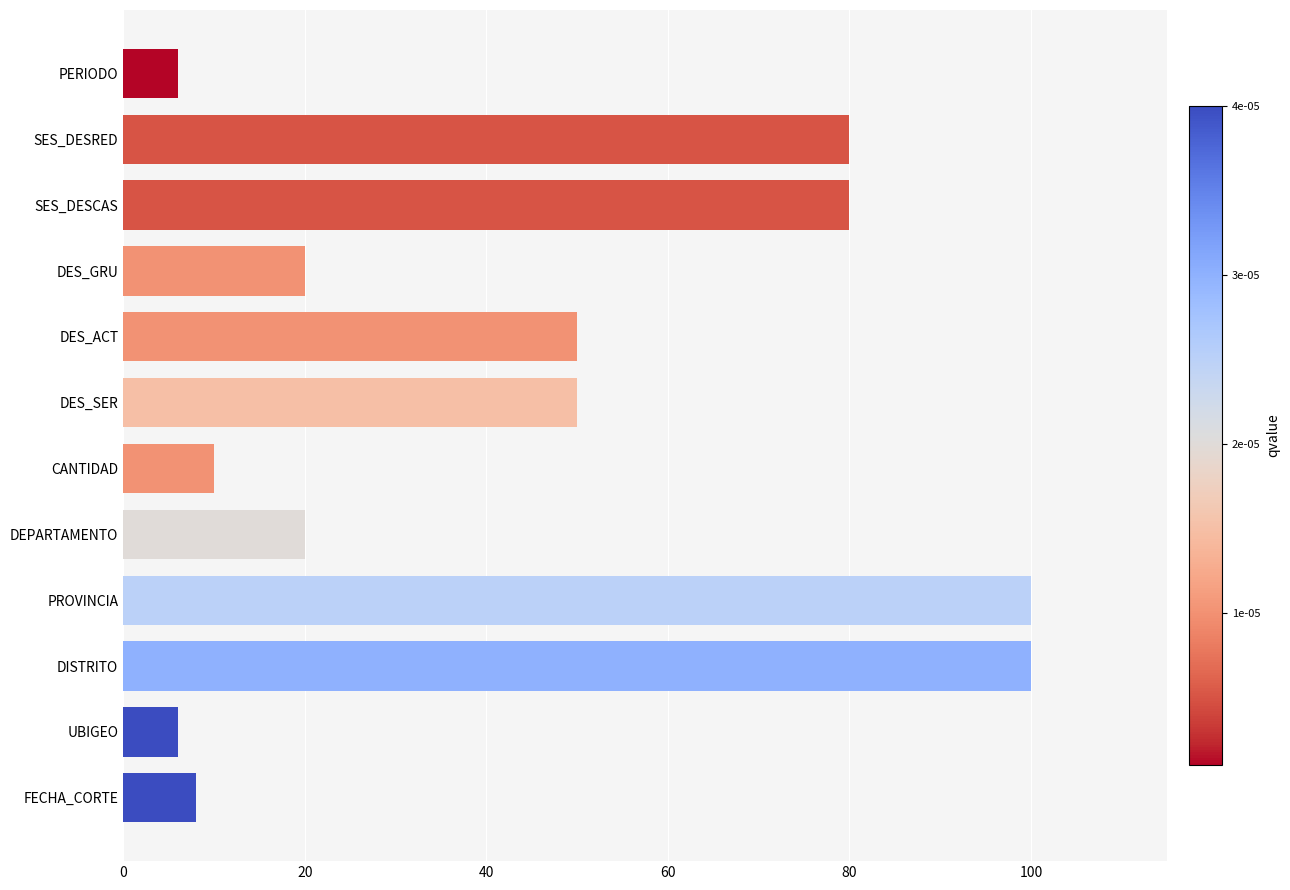

What is the ratio of the value at FECHA_CORTE to the value at PERIODO?

1.3